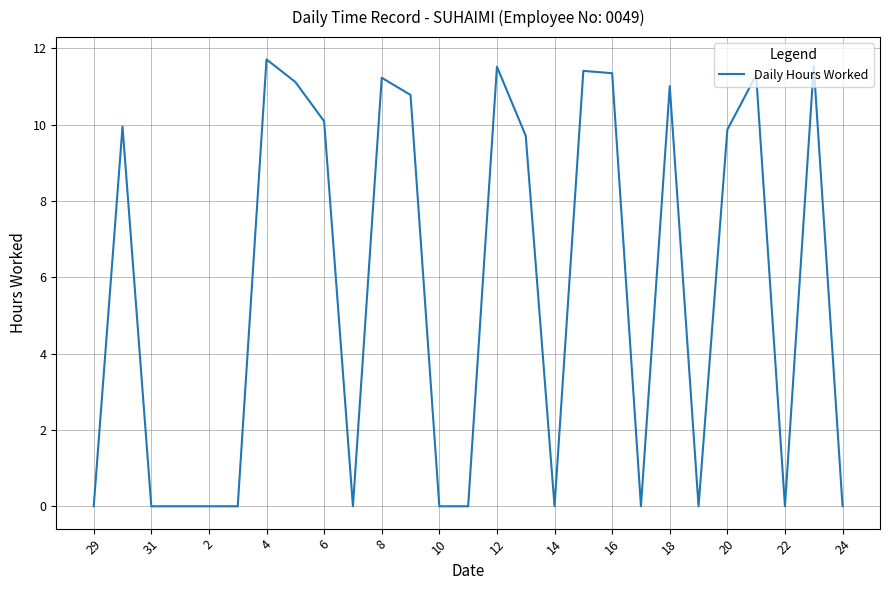

What is the greatest value displayed?

11.7